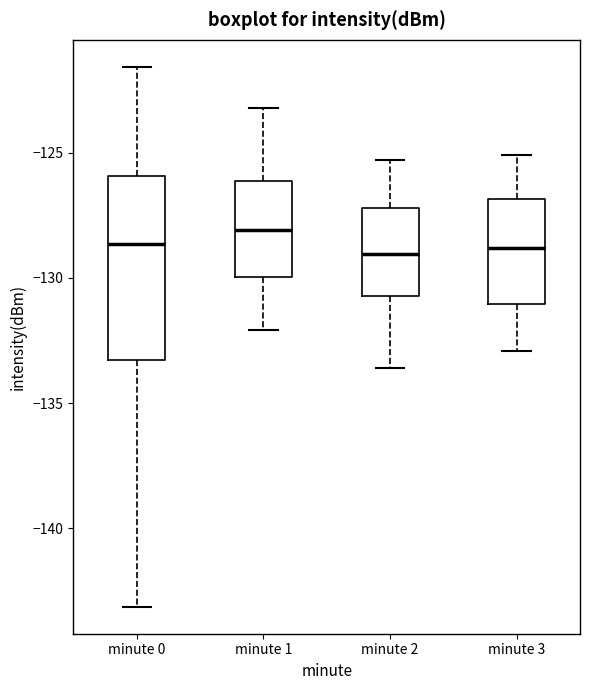

Which box is the tallest, from its lower edge to its upper edge?

minute 0